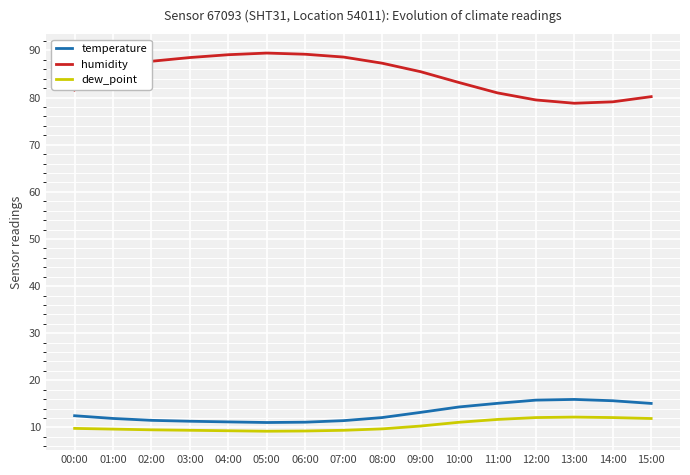

True or false: humidity and dew_point cross at least once.

False